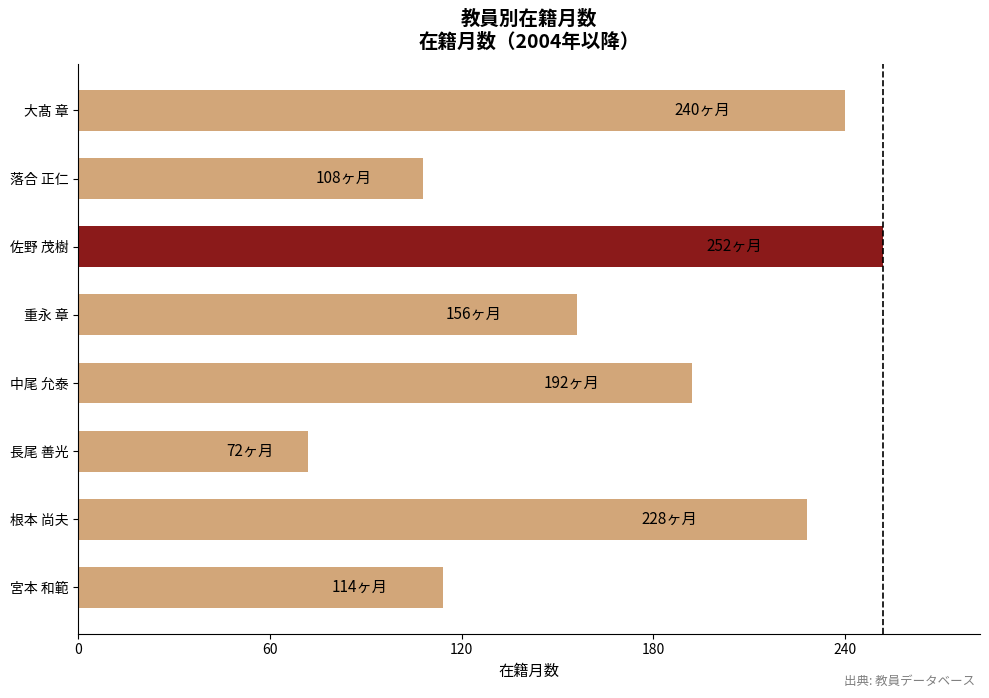

Reading bottom to top, list all the values displayed in this chart.

宮本 和範=114	根本 尚夫=228	長尾 善光=72	中尾 允泰=192	重永 章=156	佐野 茂樹=252	落合 正仁=108	大髙 章=240